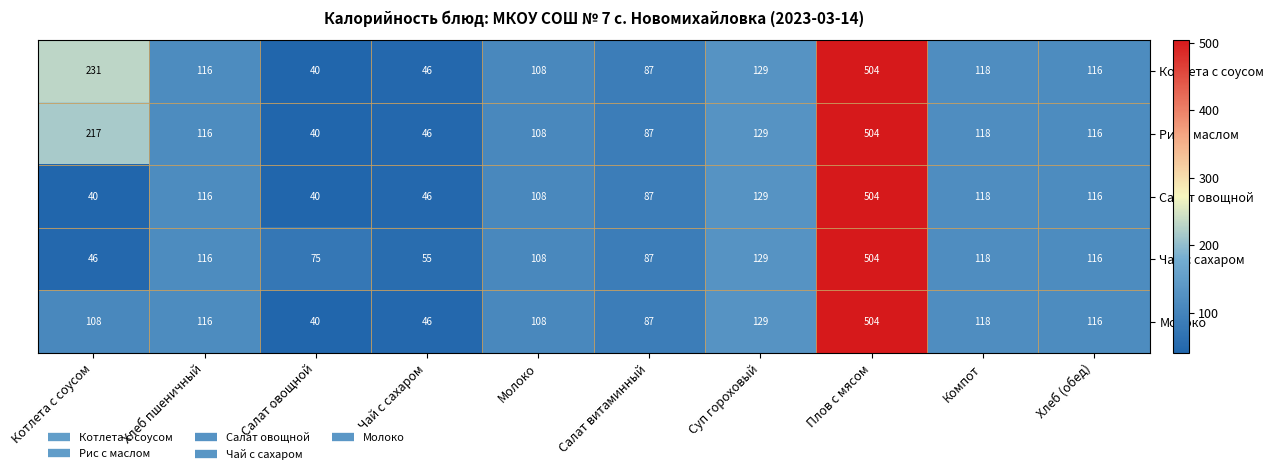

What is the maximum value shown in the chart?

504